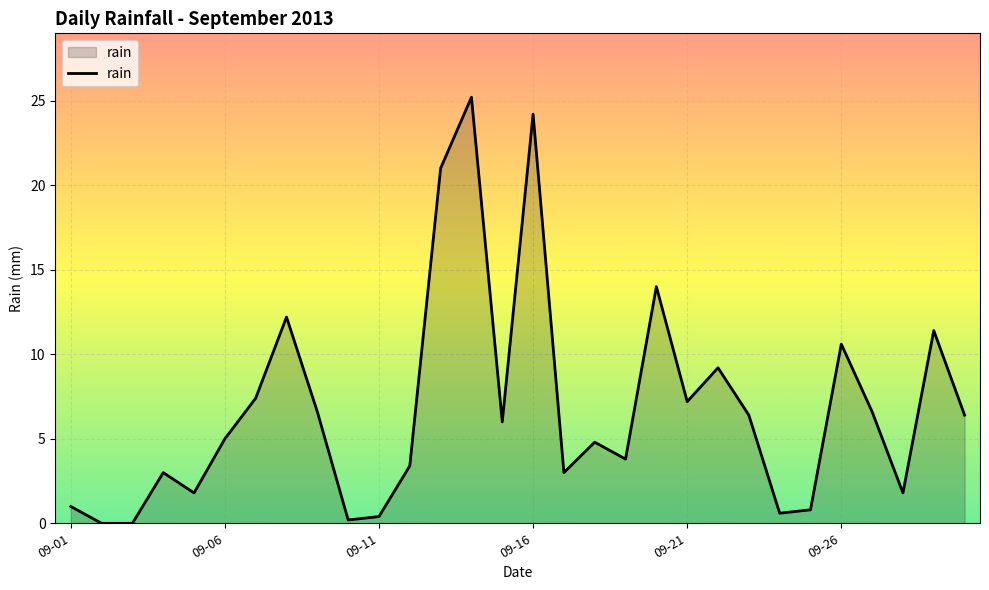

What is the difference between the maximum and minimum values?

25.2